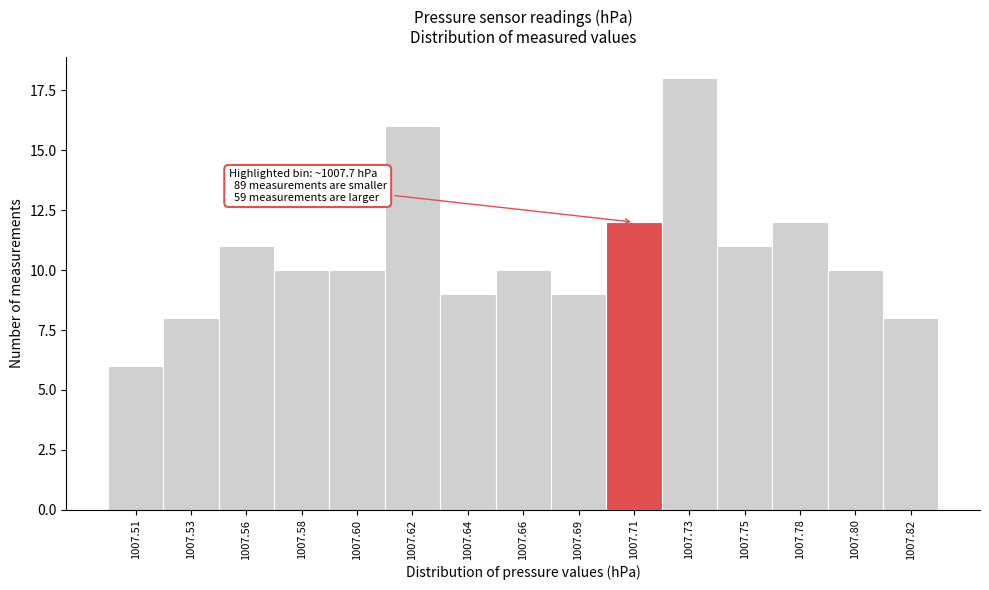

Reading left to right, list all the values displayed in this chart.

1007.51=6	1007.53=8	1007.56=11	1007.58=10	1007.60=10	1007.62=16	1007.64=9	1007.66=10	1007.69=9	1007.71=12	1007.73=18	1007.75=11	1007.78=12	1007.80=10	1007.82=8